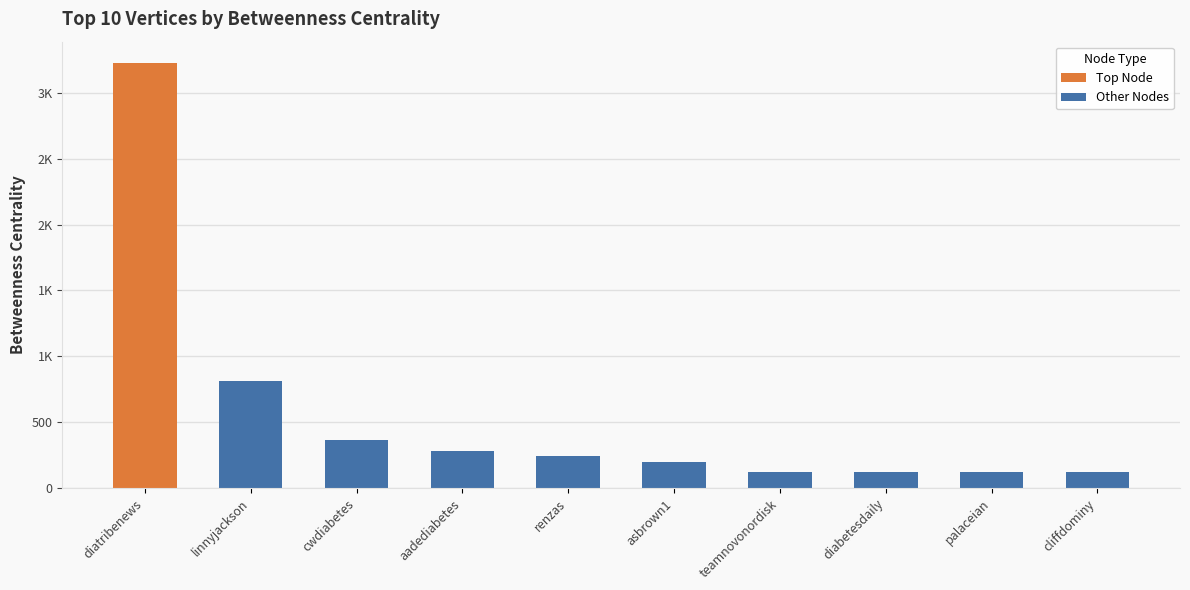

Is it true that the value at diatribenews is 2032.1?

False